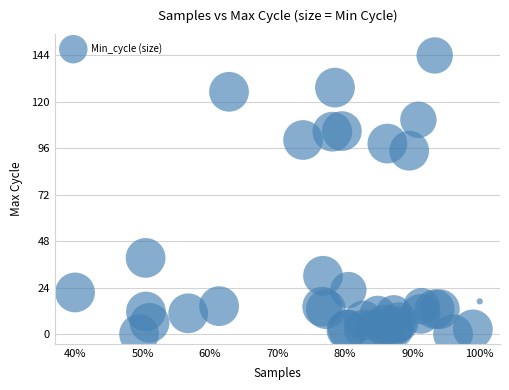

What Y value in the scatter plot is closest to 72?

94.8